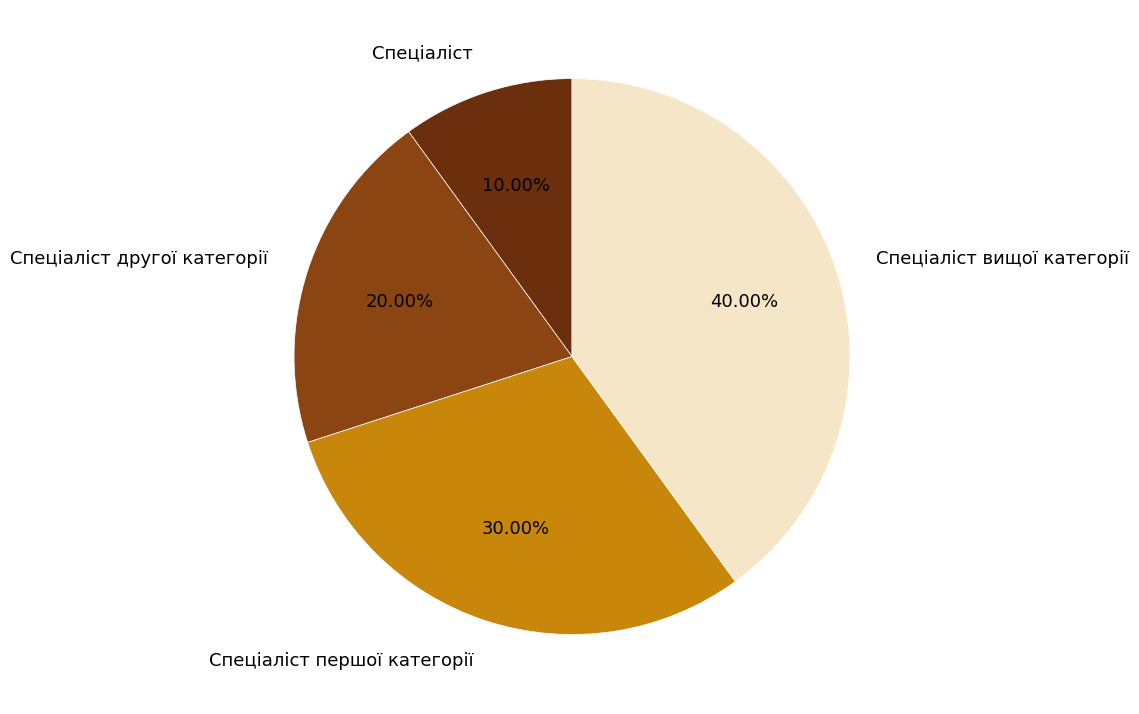

What is the ratio of the value at Спеціаліст другої категорії to the value at Спеціаліст вищої категорії?

0.5